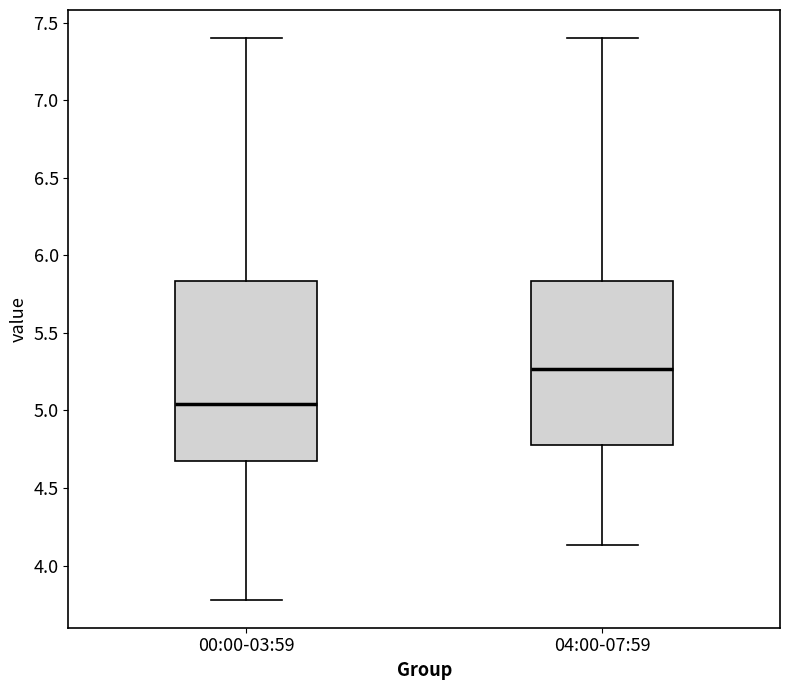

Reading left to right, transcribe this box plot: for each box, give where its median line is, the range the box spans, and where its two whiskers end, as read against the y-axis. The values are not printed on the chart, so give them approximately, as read against the axis.

00:00-03:59: median 5.05, box 4.65 to 5.85, whiskers 3.80 to 7.40
04:00-07:59: median 5.25, box 4.80 to 5.85, whiskers 4.15 to 7.40